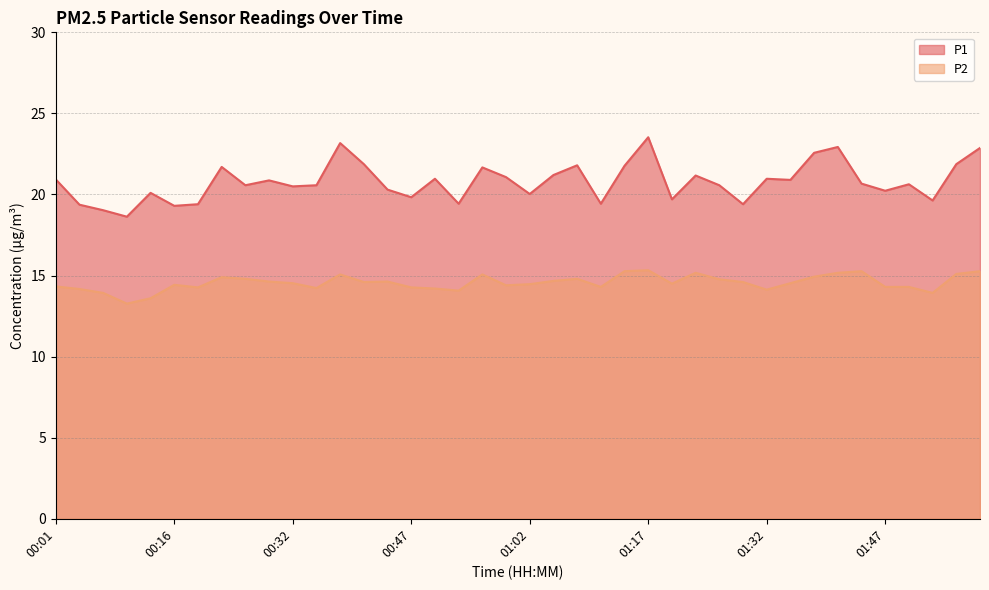

Does the chart display data point markers on the line(s)?

No